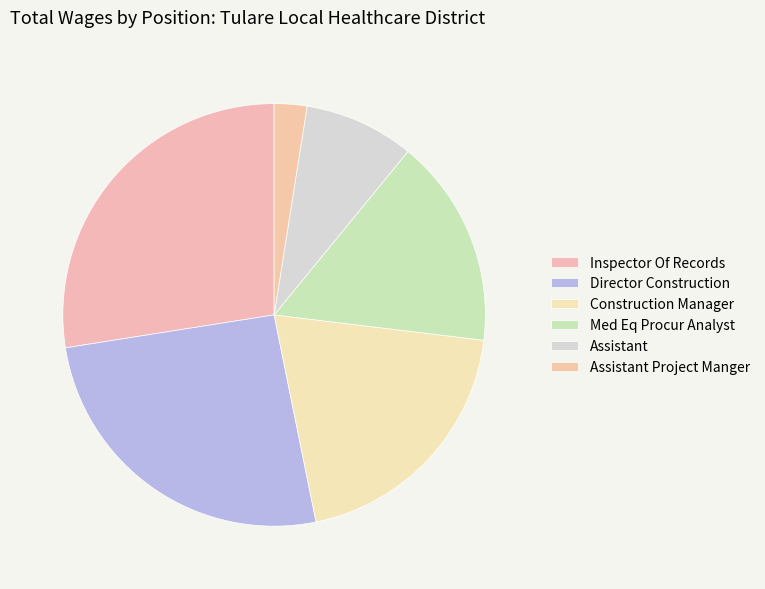

Approximately how many times larger is the value at Med Eq Procur Analyst compared to Assistant Project Manger?

6.4